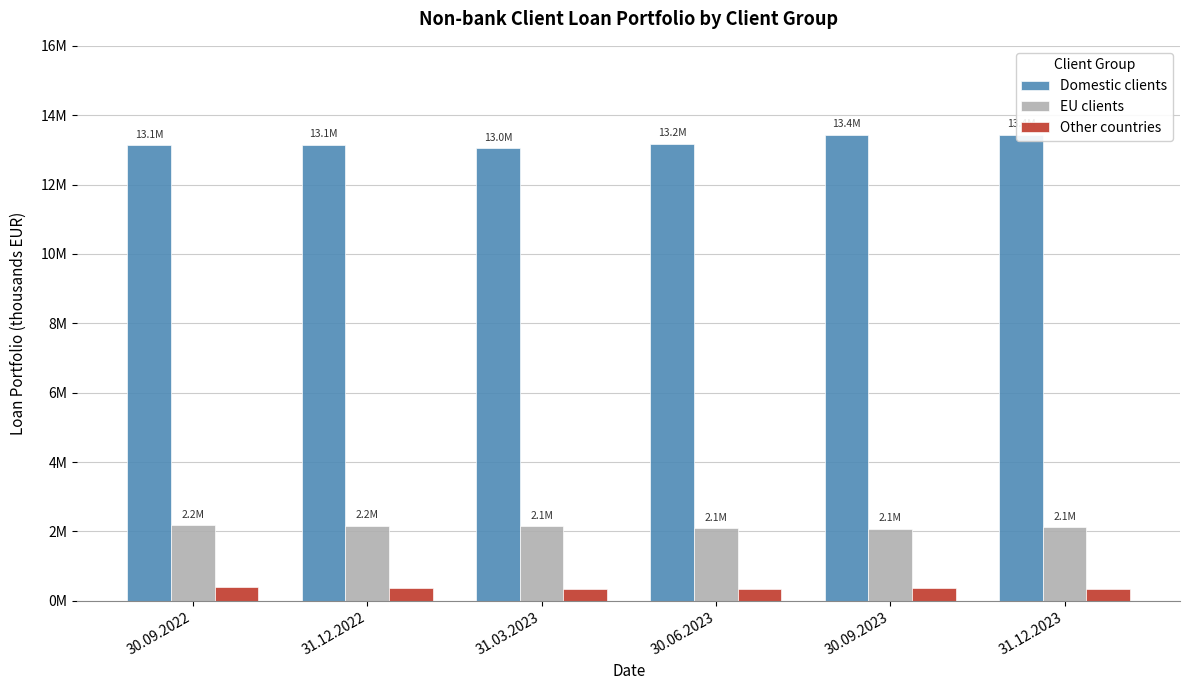

Between 31.12.2022 and 31.12.2023, which series saw the biggest shift?

Domestic clients